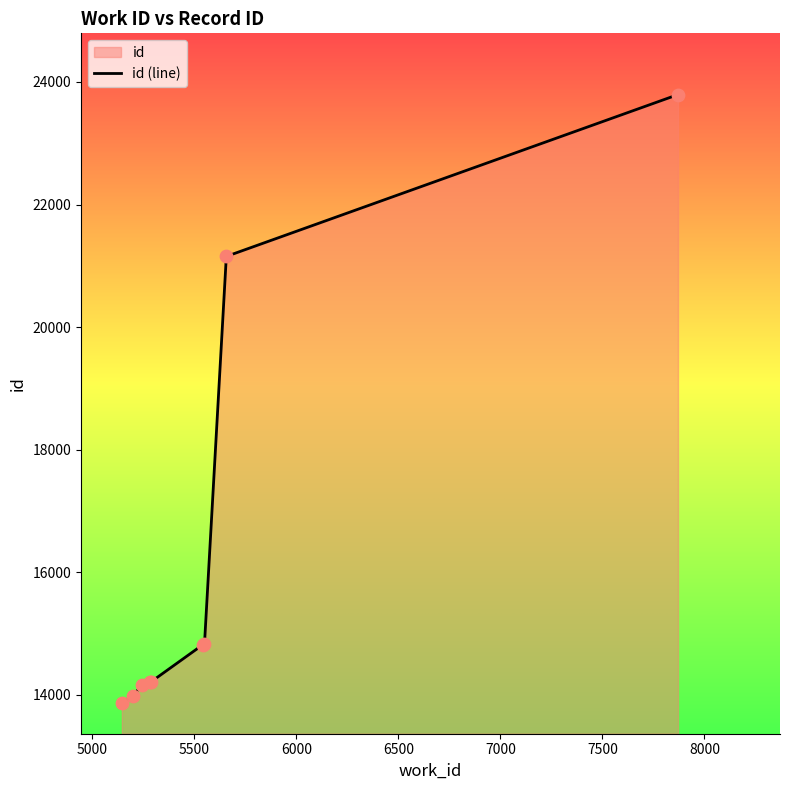

What is the greatest value displayed?

23794